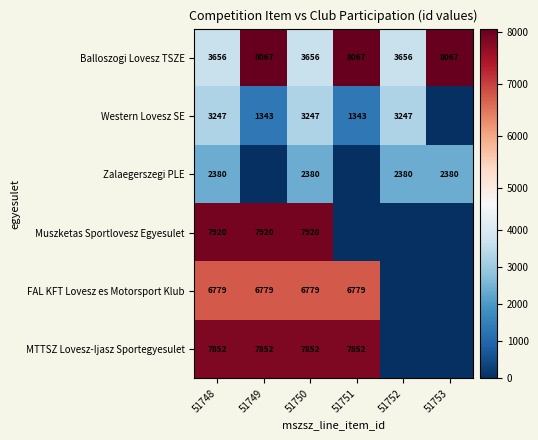

What is the difference between the highest and lowest values at 51749?

8067